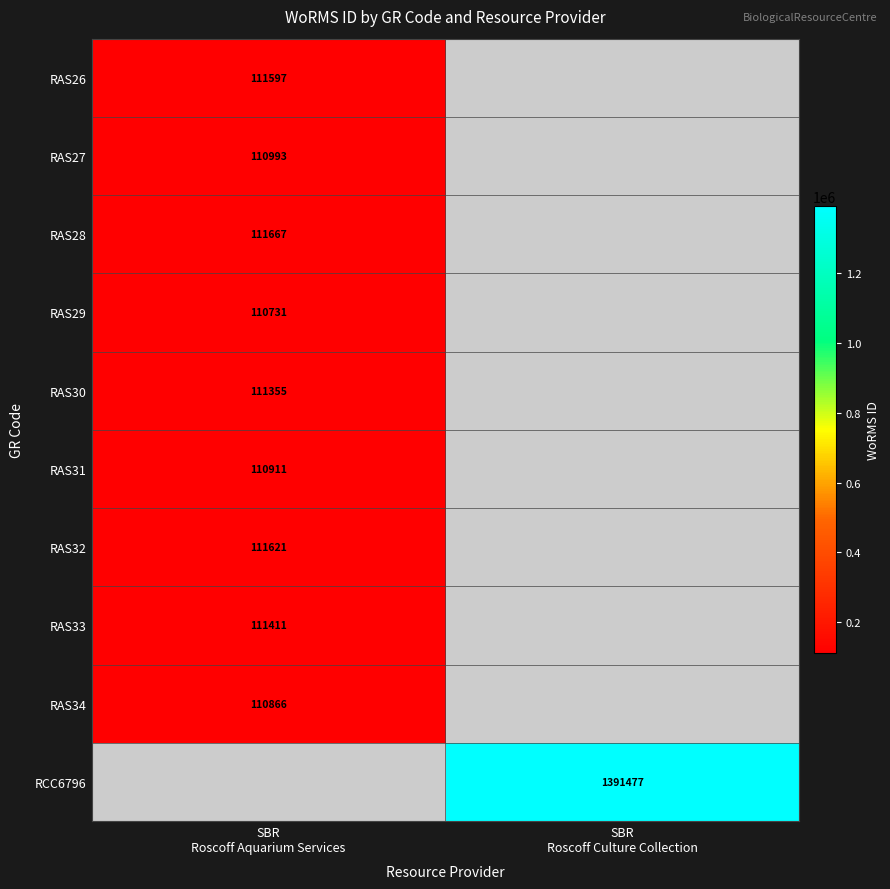

Rank the series at SBR Roscoff Culture Collection from highest to lowest value.

RAS26, RAS27, RAS28, RAS29, RAS30, RAS31, RAS32, RAS33, RAS34, RCC6796